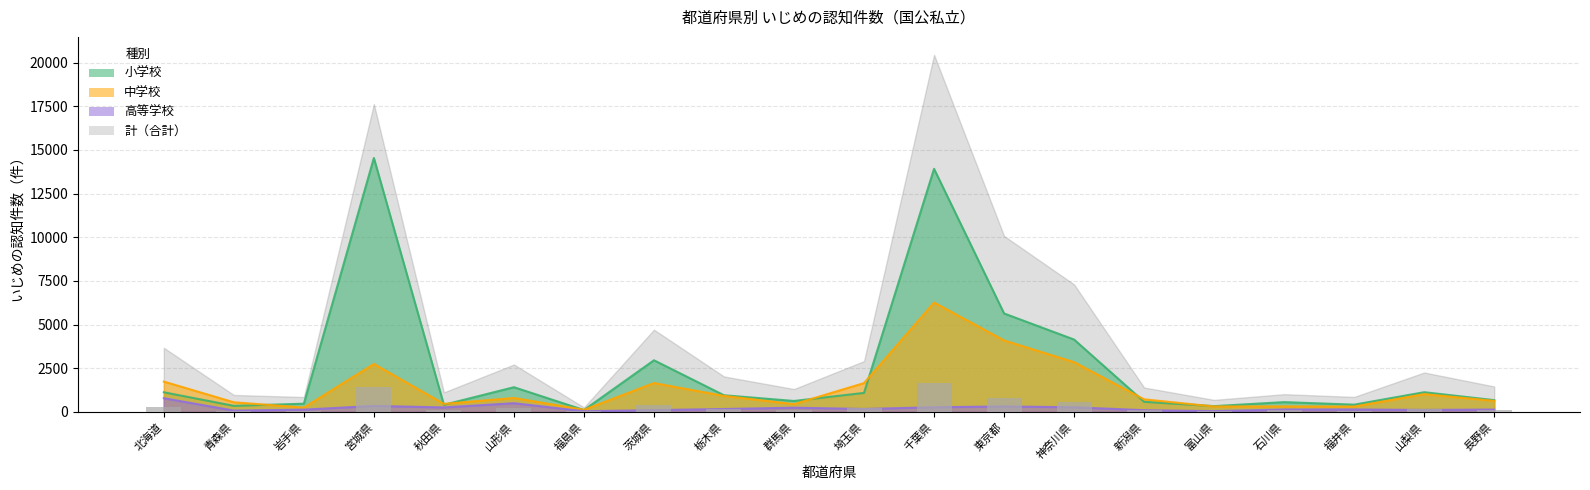

Reading left to right, what are all the values shown in this chart?

小学校: 北海道=1121.0	青森県=344.0	岩手県=467.0	宮城県=14535.0	秋田県=403.0	山形県=1411.0	福島県=104.0	茨城県=2953.0	栃木県=950.0	群馬県=623.0	埼玉県=1086.0	千葉県=13914.0	東京都=5633.0	神奈川県=4139.0	新潟県=576.0	富山県=328.0	石川県=557.0	福井県=412.0	山梨県=1125.0	長野県=670.0
中学校: 北海道=1733.0	青森県=548.0	岩手県=245.0	宮城県=2741.0	秋田県=456.0	山形県=796.0	福島県=117.0	茨城県=1649.0	栃木県=914.0	群馬県=440.0	埼玉県=1648.0	千葉県=6259.0	東京都=4089.0	神奈川県=2844.0	新潟県=717.0	富山県=308.0	石川県=313.0	福井県=303.0	山梨県=1016.0	長野県=628.0
高等学校: 北海道=782.0	青森県=73.0	岩手県=127.0	宮城県=340.0	秋田県=254.0	山形県=496.0	福島県=35.0	茨城県=101.0	栃木県=163.0	群馬県=238.0	埼玉県=166.0	千葉県=264.0	東京都=309.0	神奈川県=263.0	新潟県=95.0	富山県=42.0	石川県=133.0	福井県=136.0	山梨県=112.0	長野県=132.0
計: 北海道=293.5	青森県=77.4	岩手県=67.9	宮城県=1409.9	秋田県=89.2	山形県=217.0	福島県=20.6	茨城県=376.5	栃木県=162.2	群馬県=104.6	埼玉県=232.6	千葉県=1635.7	東京都=805.8	神奈川県=583.8	新潟県=111.5	富山県=54.9	石川県=81.1	福井県=68.4	山梨県=180.3	長野県=116.4